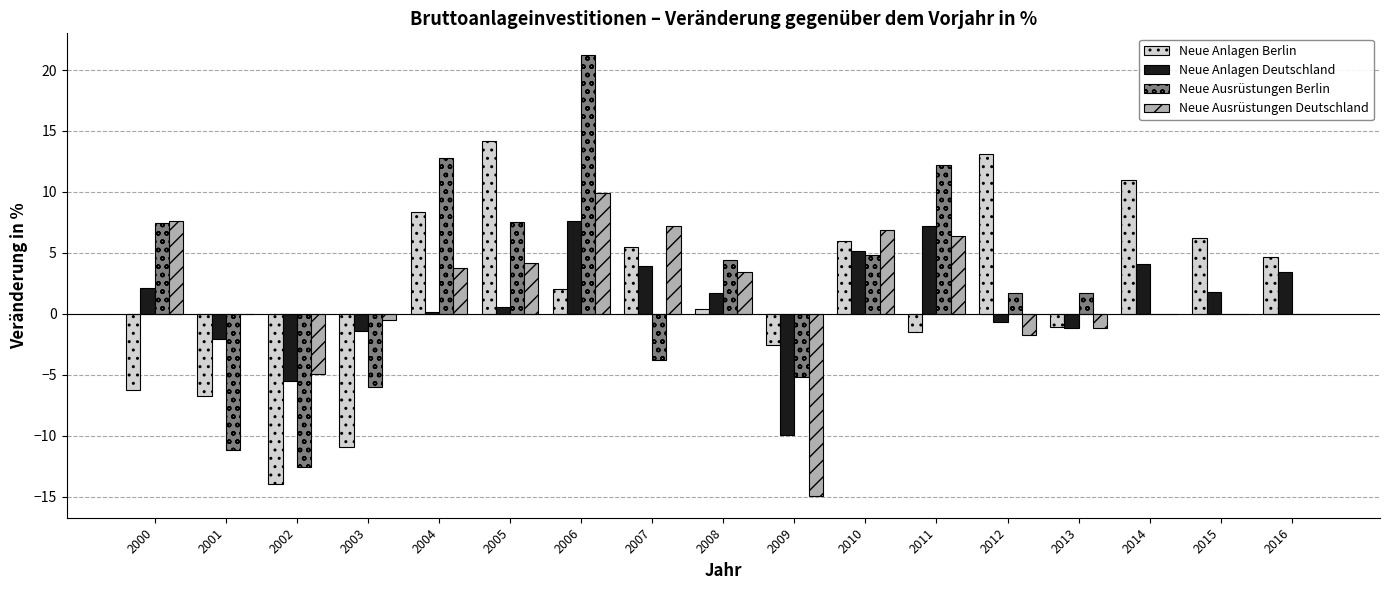

True or false: Neue Anlagen Berlin has a value of -14.0 at 2002.

True